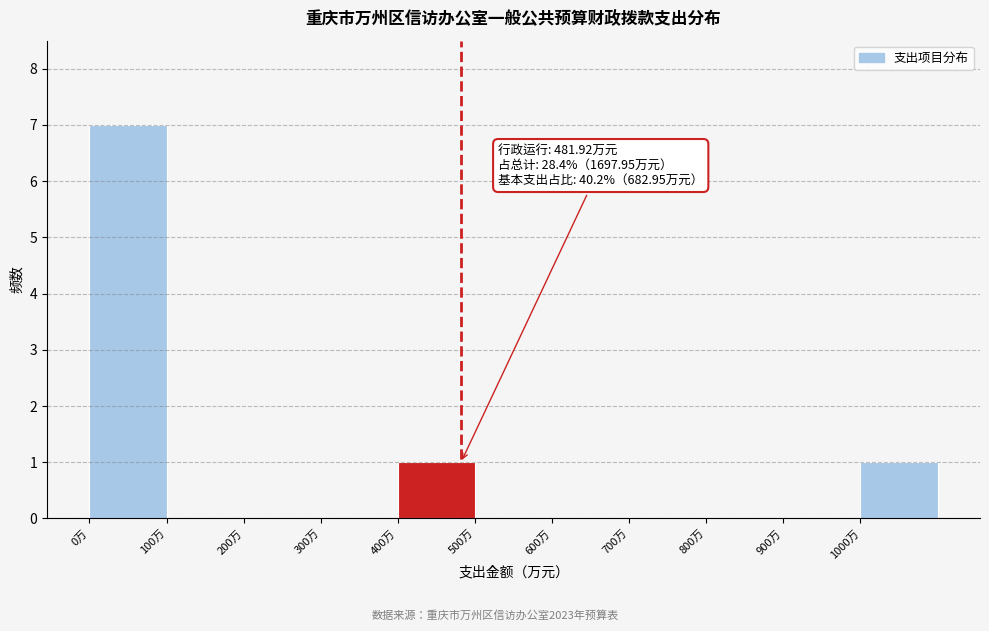

Over which range of the x-axis is the bar tallest?

0 to 100